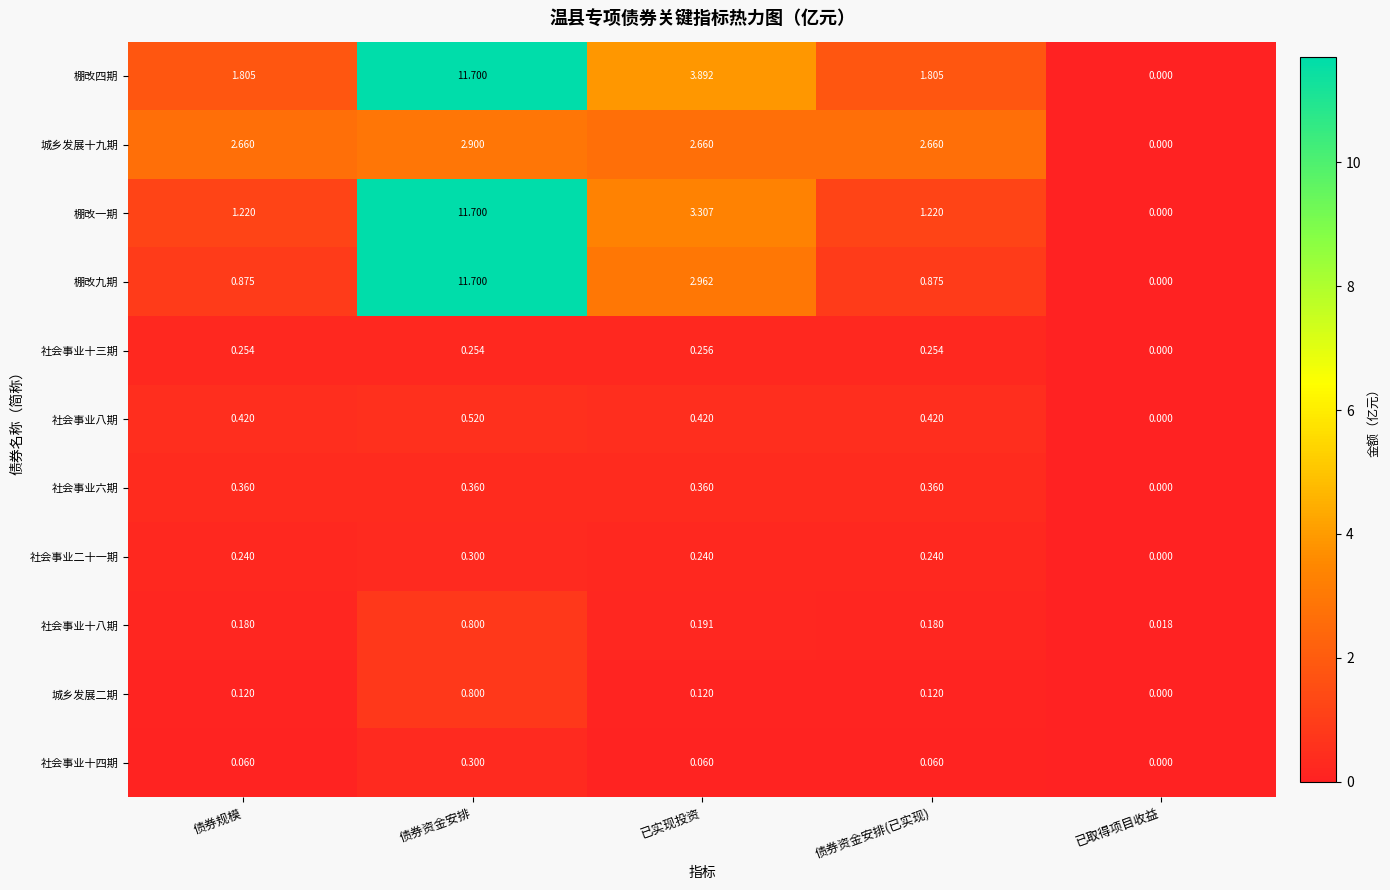

Which label corresponds to the largest value in the chart?

债券资金安排